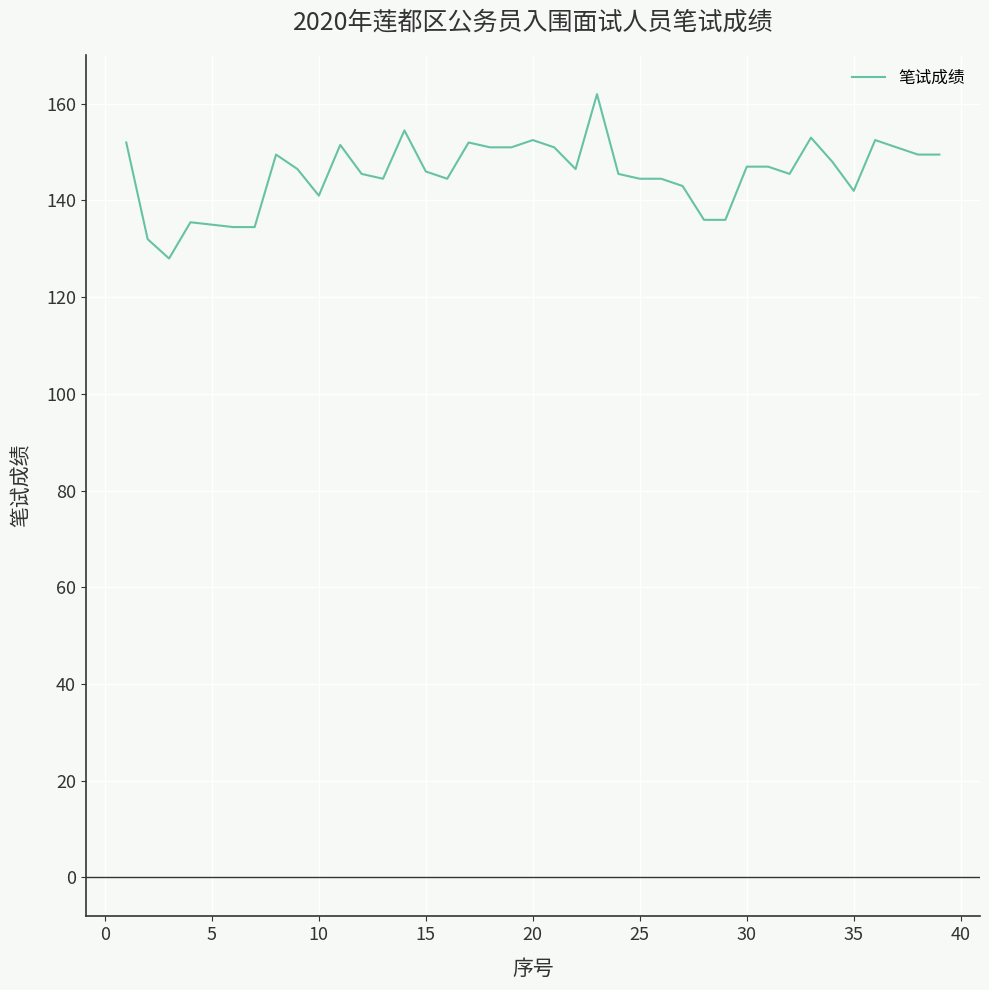

What is the smallest value displayed?

128.0